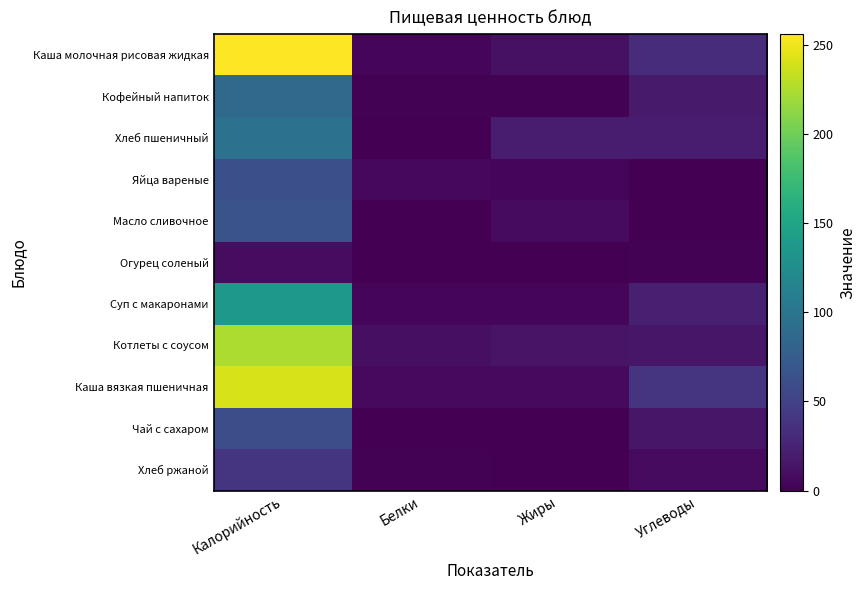

Rank the series at Калорийность from highest to lowest value.

Каша молочная рисовая жидкая, Каша вязкая пшеничная, Котлеты с соусом, Суп с макаронами, Хлеб пшеничный, Кофейный напиток, Масло сливочное, Яйца вареные, Чай с сахаром, Хлеб ржаной, Огурец соленый